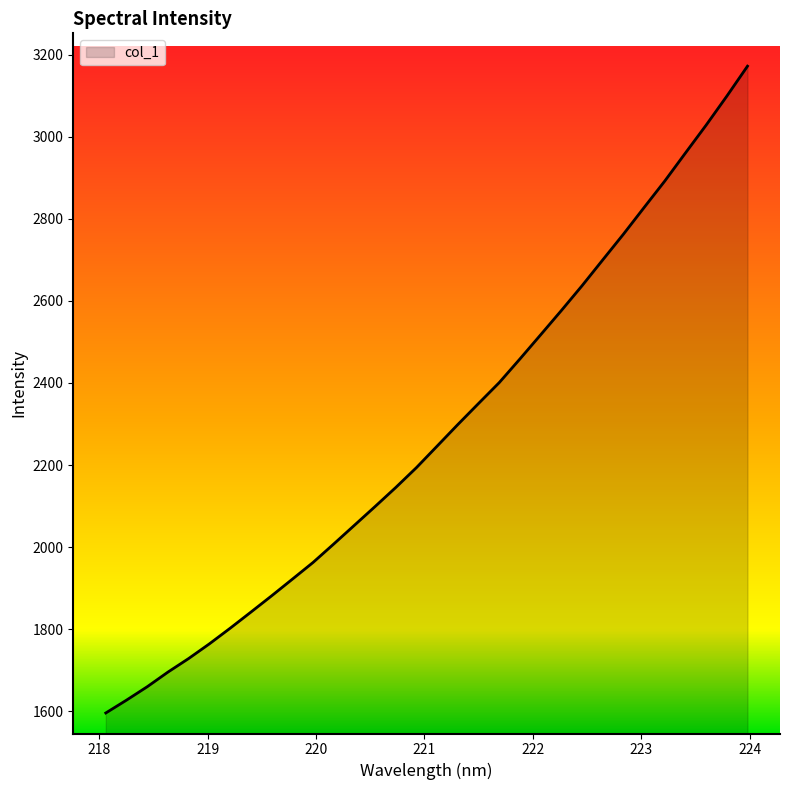

What is the maximum value shown in the chart?

3171.7